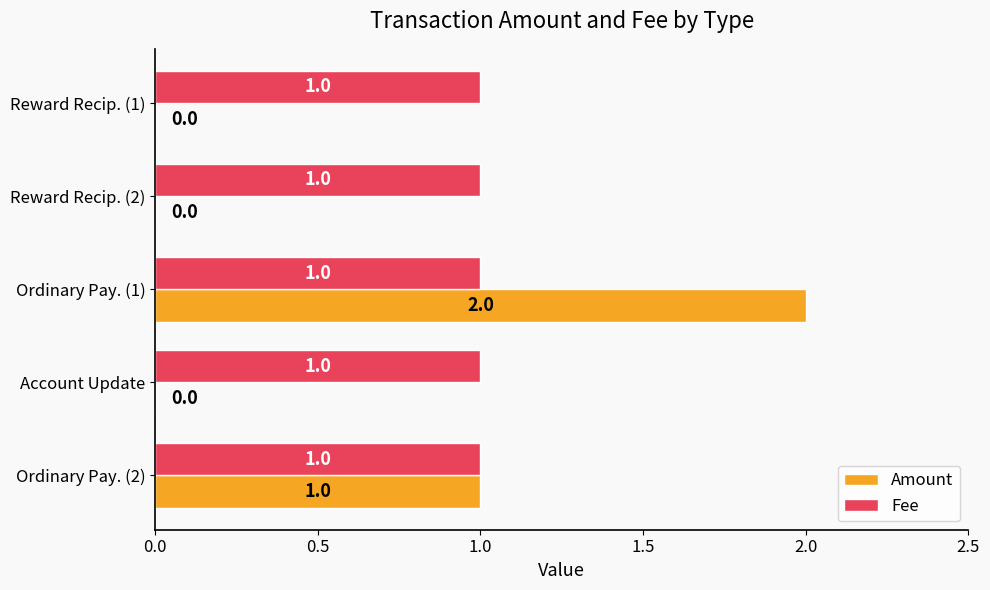

At which category is the sum across all series the highest?

Ordinary Pay. (1)